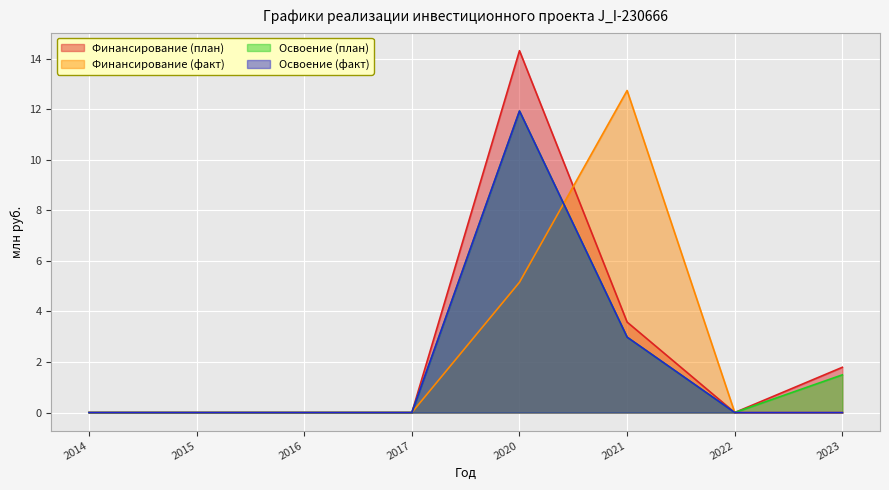

Between 2017 and 2020, which series saw the biggest shift?

Финансирование (план)